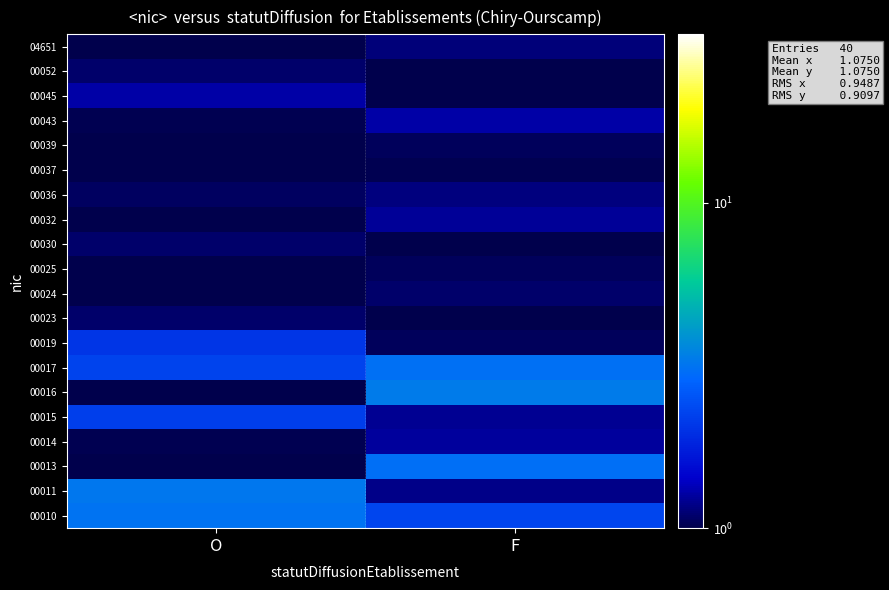

Reading left to right, what are all the values shown in this chart?

00010: O=3.1	F=2.3
00011: O=3.2	F=1.2
00013: O=0.1	F=3.0
00014: O=1.0	F=1.3
00015: O=2.2	F=1.2
00016: O=1.0	F=3.3
00017: O=2.2	F=3.1
00019: O=2.1	F=1.1
00023: O=1.1	F=0.2
00024: O=0.1	F=1.1
00025: O=0.2	F=1.0
00030: O=1.1	F=0.1
00032: O=0.1	F=1.2
00036: O=1.1	F=1.2
00037: O=0.2	F=1.0
00039: O=0.2	F=1.1
00043: O=1.0	F=1.3
00045: O=1.3	F=0.2
00052: O=1.1	F=0.1
04651: O=0.2	F=1.1